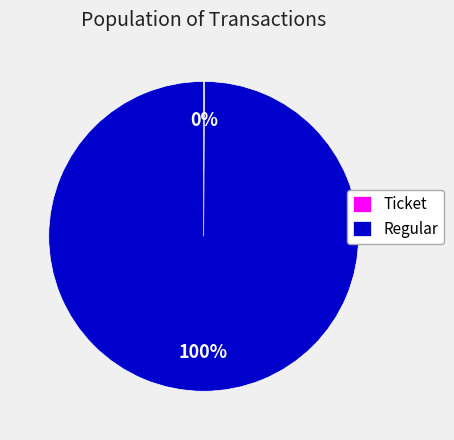

To the nearest percent, what percentage of the pie is Regular?

100%